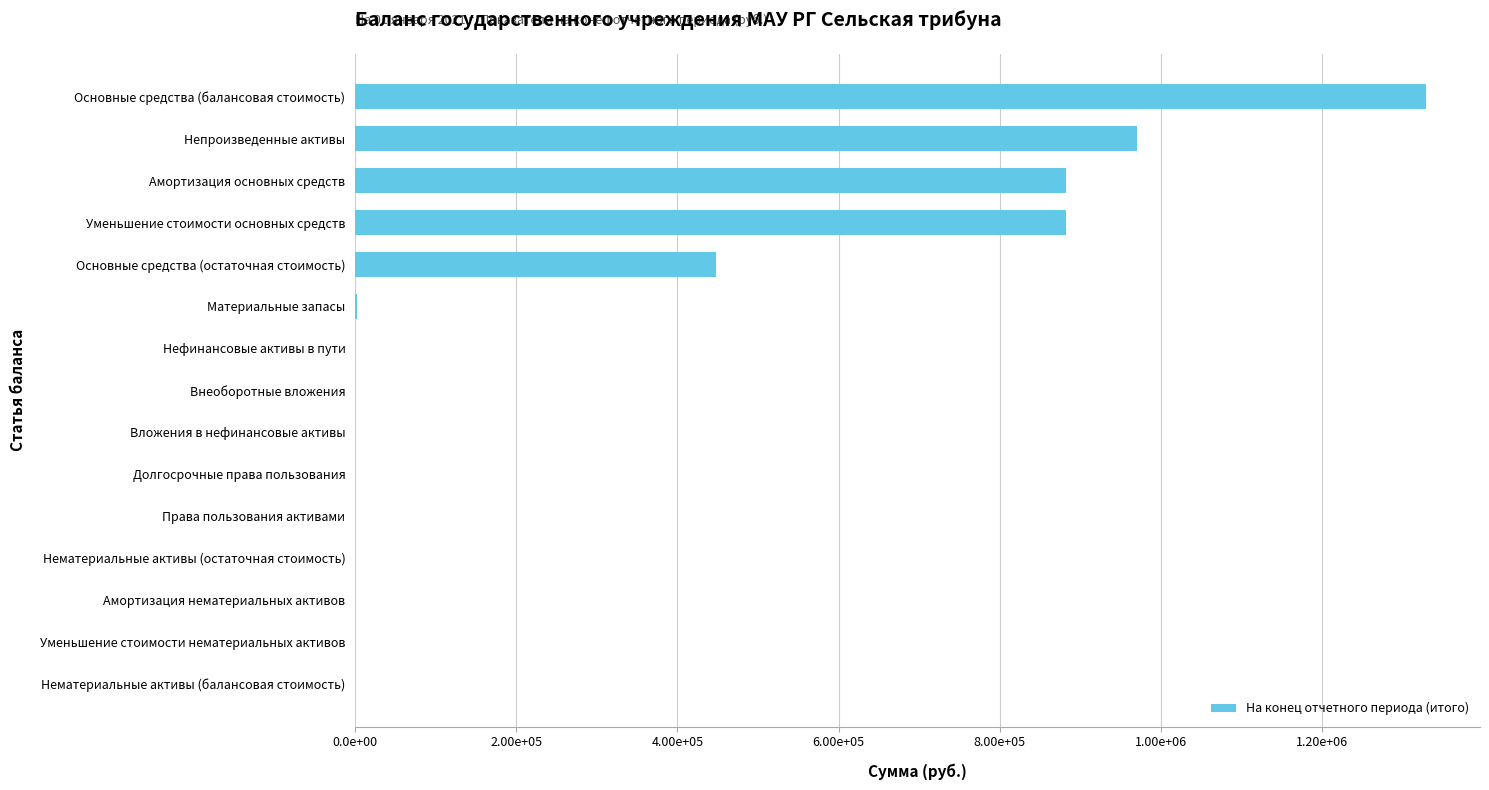

Are the bars horizontal?

Yes